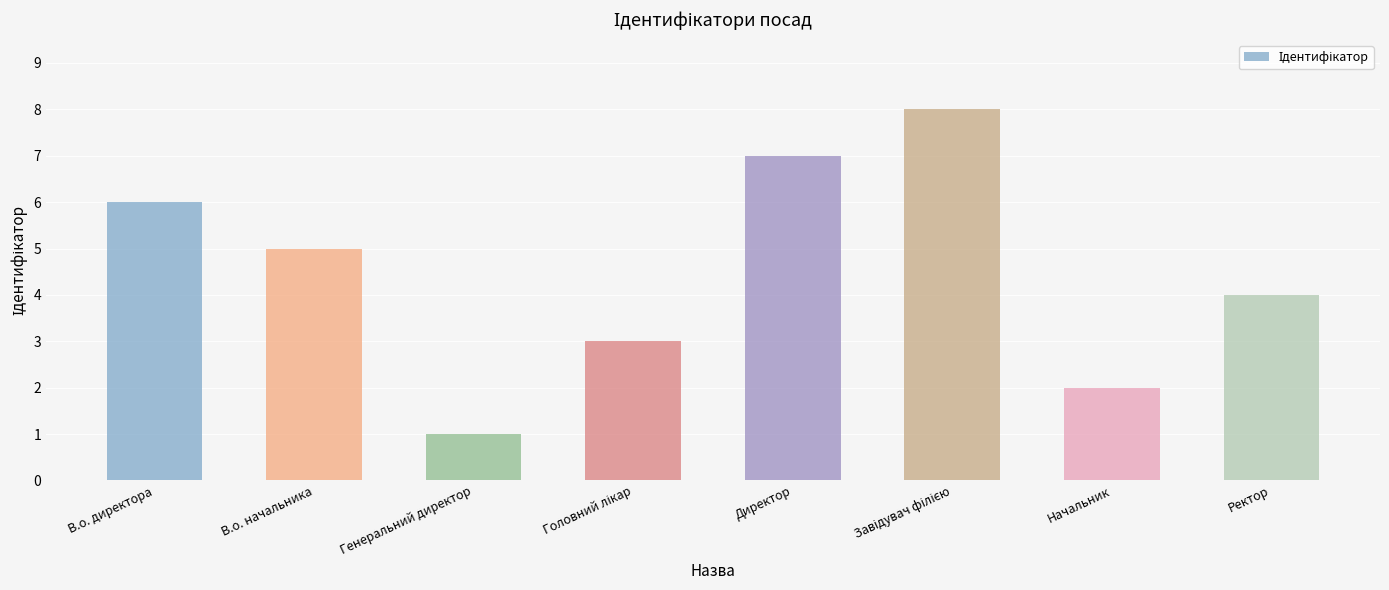

Where does the data first go above 5?

В.о. директора